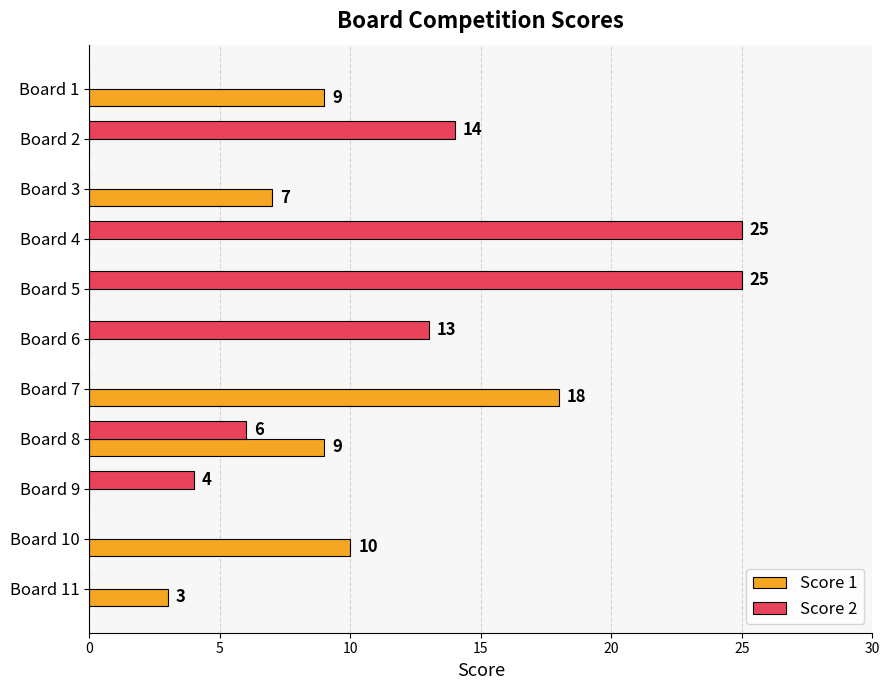

Is the value of Score 1 at Board 8 greater than the value of Score 2 at Board 3?

Yes